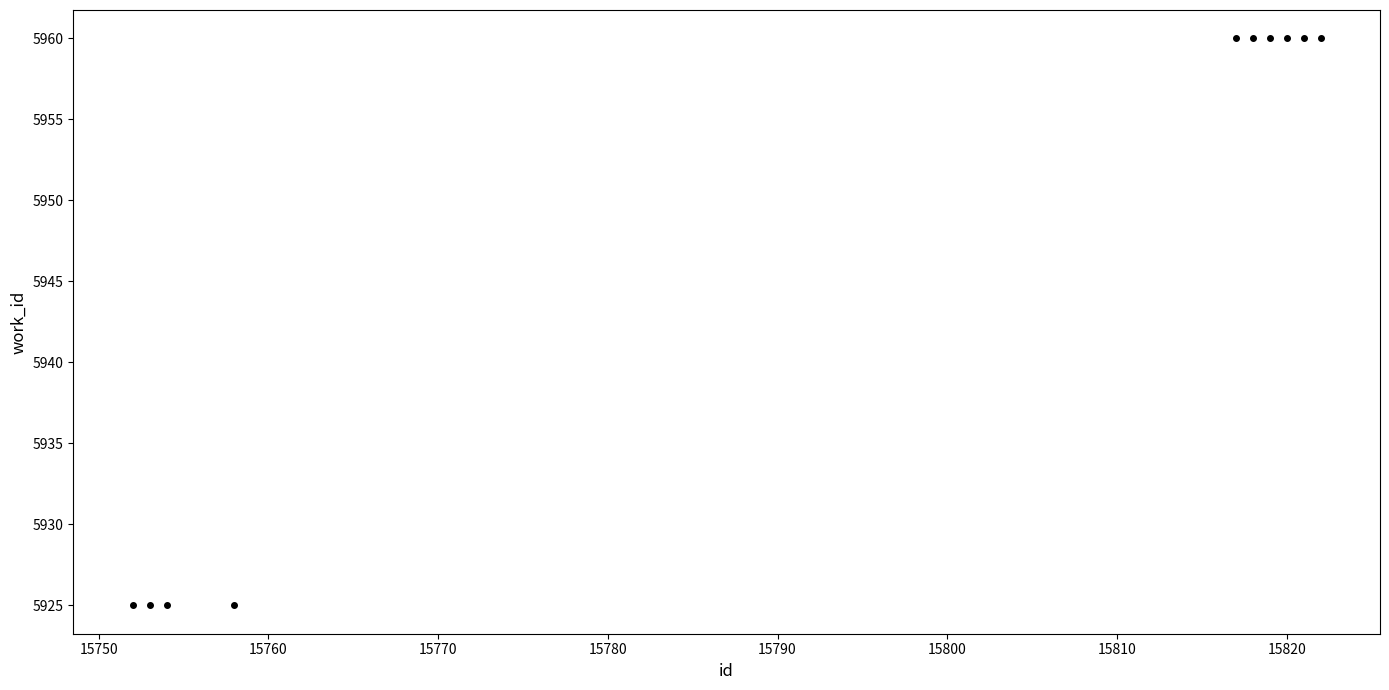

What is the range of X values (max minus min)?

70